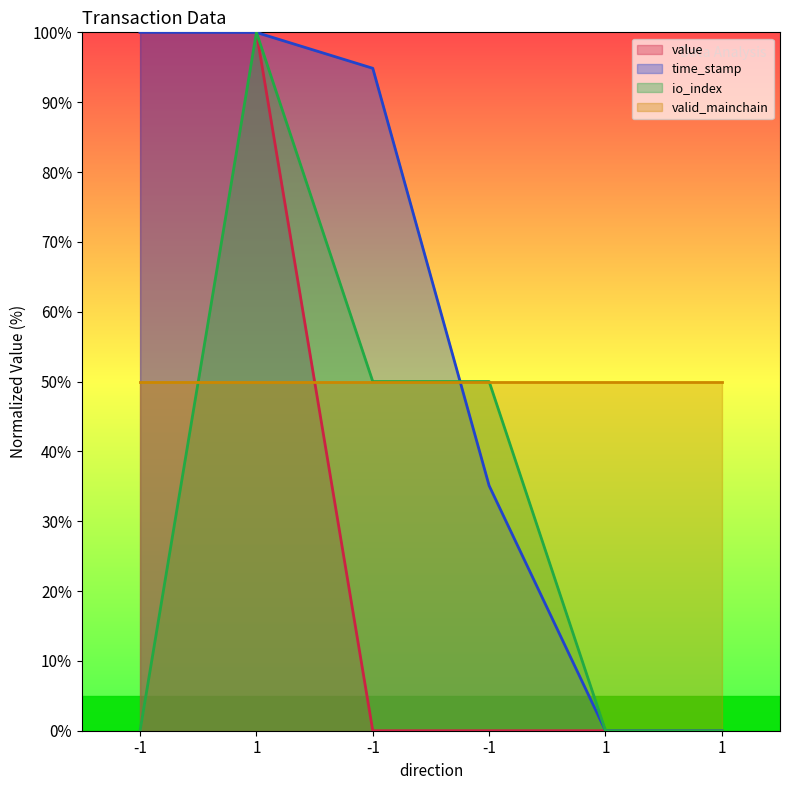

What is the spread (max minus min) of values at -1?

100.0